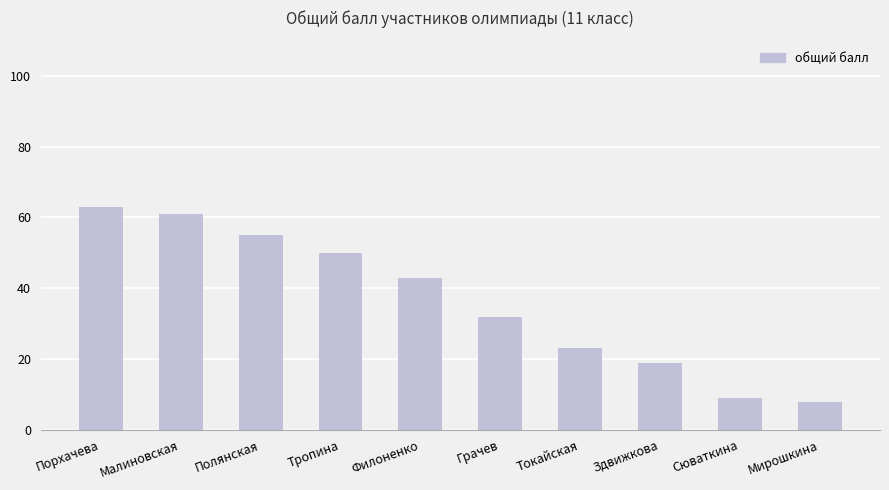

What is the sum of all values?

363